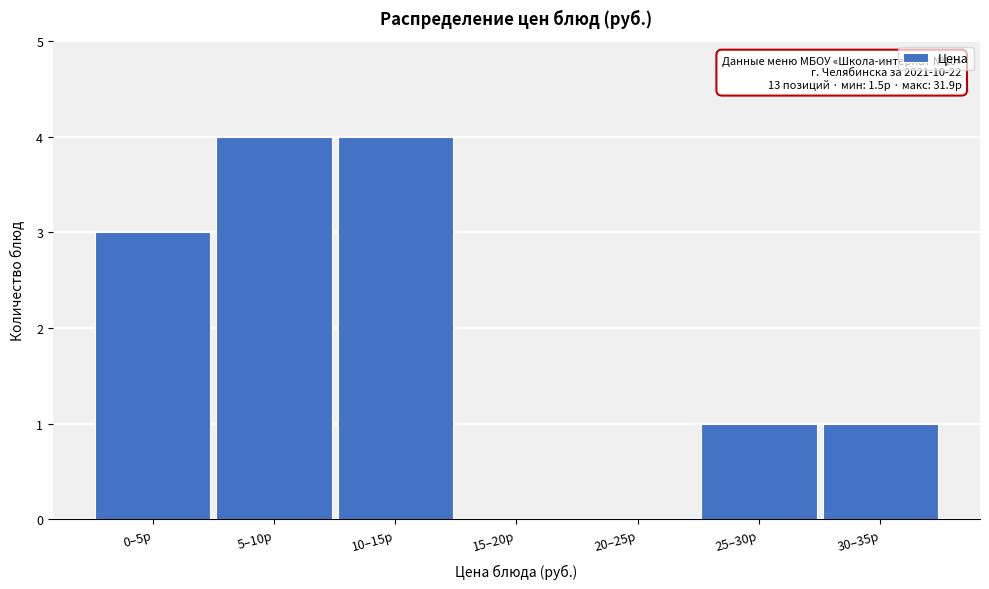

Reading left to right, transcribe all the data shown in this chart.

0–5р=3	5–10р=4	10–15р=4	15–20р=0	20–25р=0	25–30р=1	30–35р=1